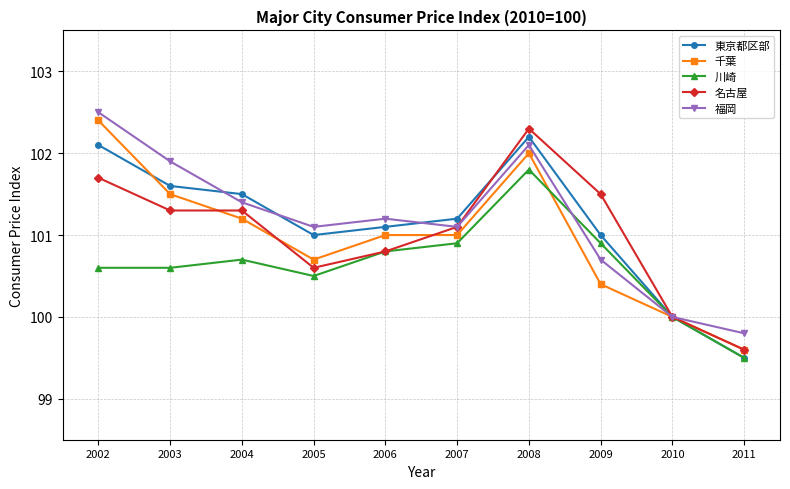

What is the total value across all series at 2007?

505.3